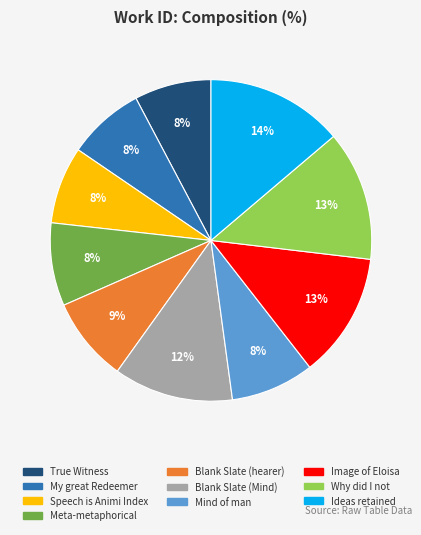

Does any single category account for the majority?

No